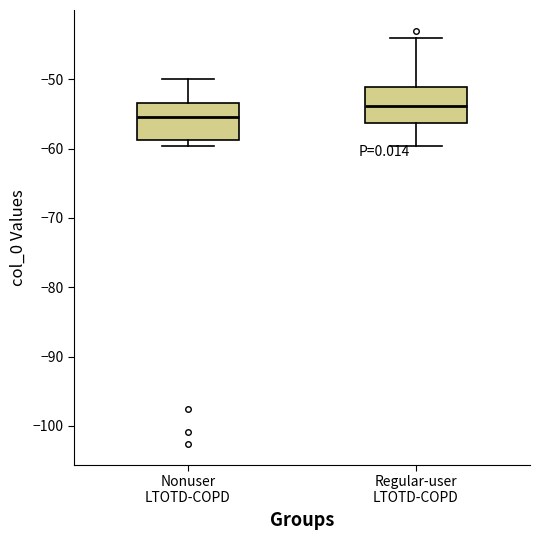

Where is the lower edge of the box for Regular-user LTOTD-COPD on the y-axis? The values are not printed on the chart, so give them approximately, as read against the axis.

-56